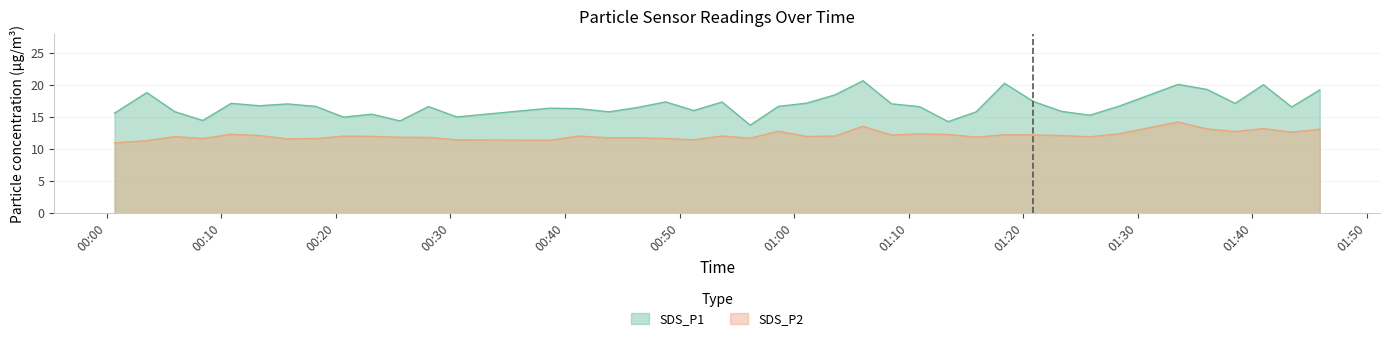

Which series has the largest range (max minus min)?

SDS_P1